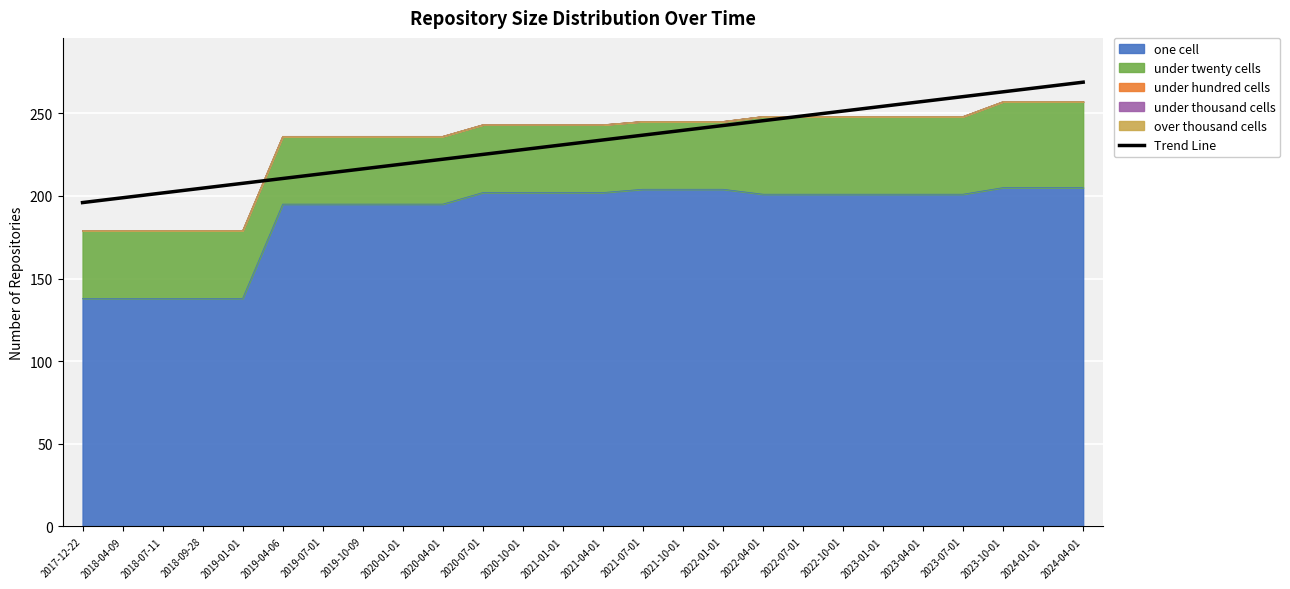

The value at 2023-10-01 is 262.9. True or false?

True